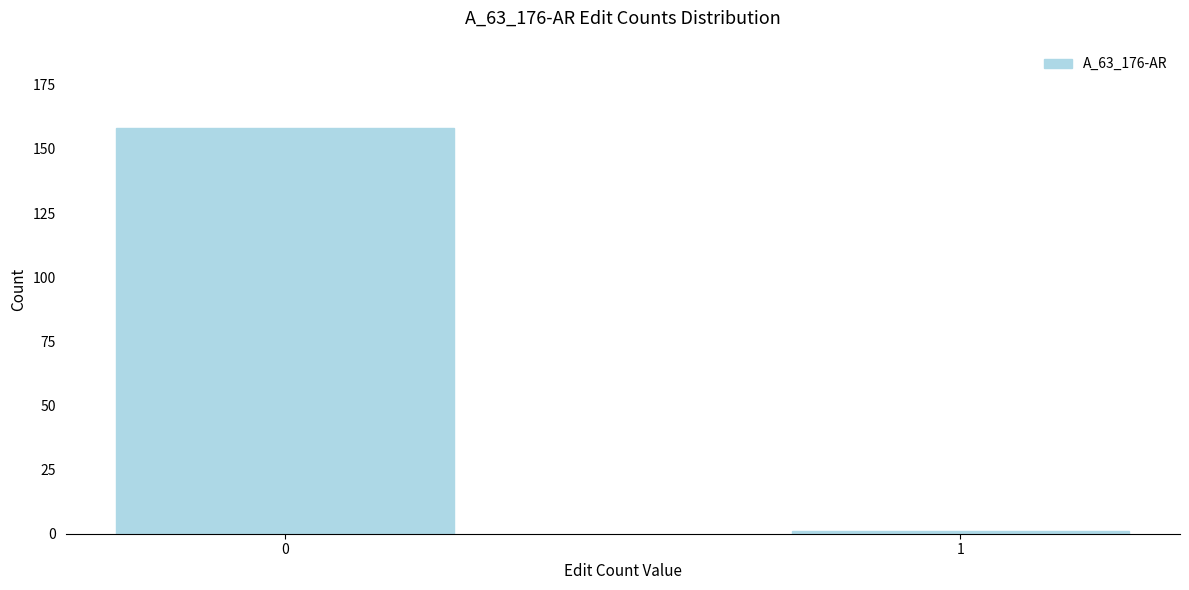

Reading right to left, what are all the values shown in this chart?

1=1	0=158